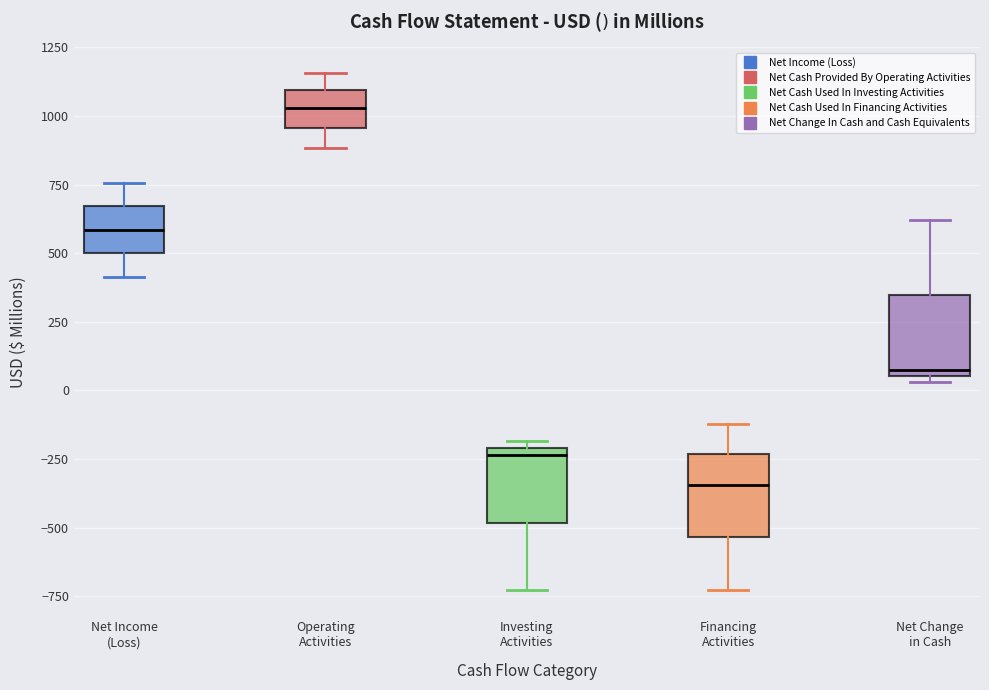

Reading left to right, read every box against the y-axis: the position of its median line, the range the box covers, and the ends of its whiskers. The values are not printed on the chart, so give them approximately, as read against the axis.

Net Income (Loss): median 600, box 500 to 650, whiskers 400 to 750
Operating Activities: median 1050, box 950 to 1100, whiskers 900 to 1150
Investing Activities: median -250, box -500 to -200, whiskers -750 to -200 (just above the box's upper edge)
Financing Activities: median -350, box -550 to -250, whiskers -750 to -100
Net Change in Cash: median 50 (just above the box's lower edge), box 50 to 350, whiskers 50 (just below the box's lower edge) to 600